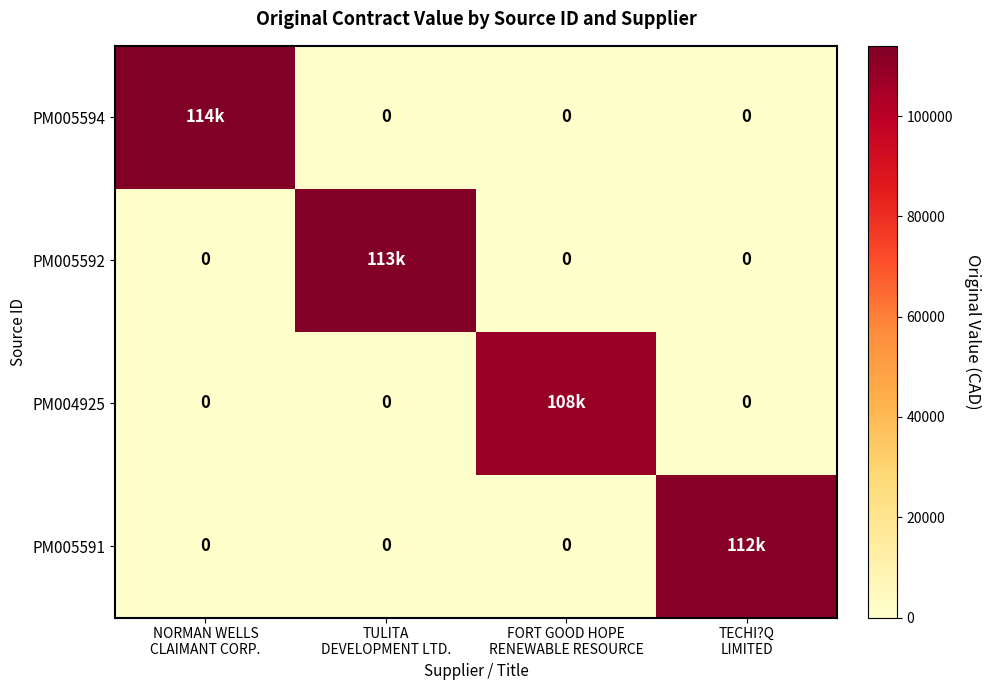

Read the PM005591 value at TECHI?Q LIMITED.

112000